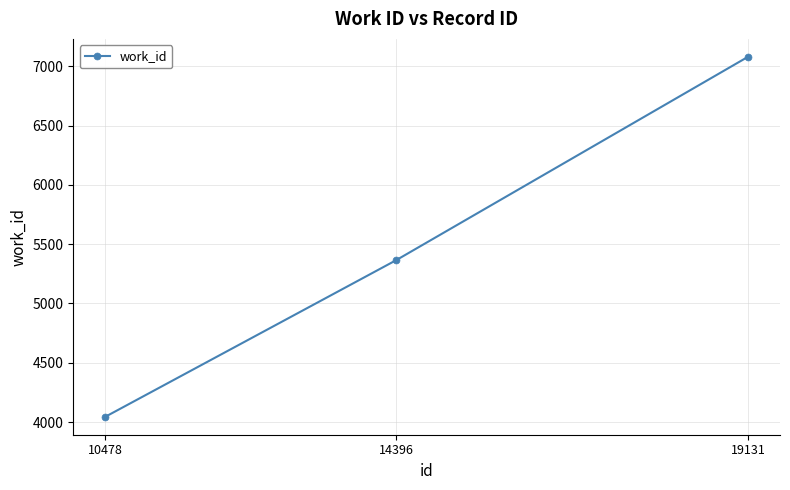

Reading left to right, extract all data points from this chart.

10478=4045	14396=5366	19131=7080